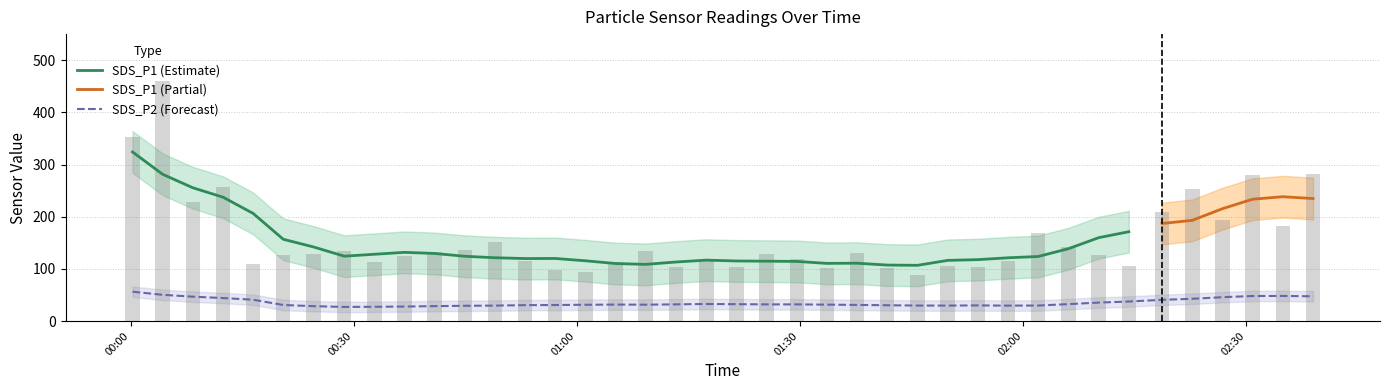

Does the chart contain any negative values?

No